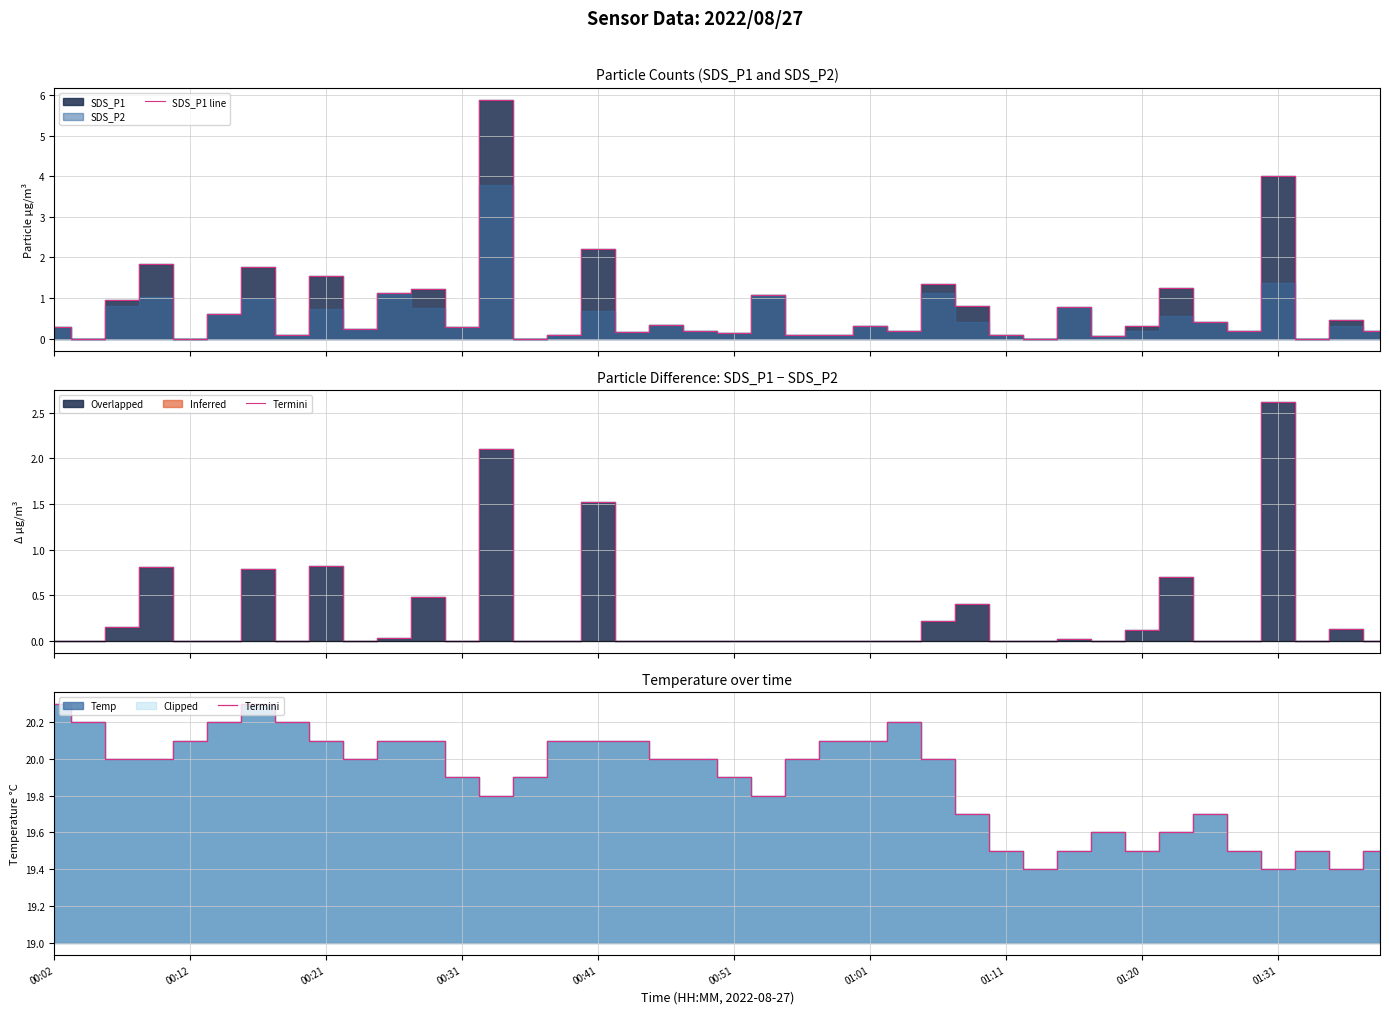

Reading left to right, what are all the values shown in this chart?

SDS_P1 line: 0.3	0.0	0.9	1.8	0.0	0.6	1.8	0.1	1.6	0.2	1.1	1.2	0.3	5.9	0.0	0.1	2.2	0.2	0.3	0.2	0.1	1.1	0.1	0.1	0.3	0.2	1.4	0.8	0.1	0.0	0.8	0.1	0.3	1.2	0.4	0.2	4.0	0.0	0.5	0.2
Termini: 20.3	20.2	20.0	20.0	20.1	20.2	20.3	20.2	20.1	20.0	20.1	20.1	19.9	19.8	19.9	20.1	20.1	20.1	20.0	20.0	19.9	19.8	20.0	20.1	20.1	20.2	20.0	19.7	19.5	19.4	19.5	19.6	19.5	19.6	19.7	19.5	19.4	19.5	19.4	19.5